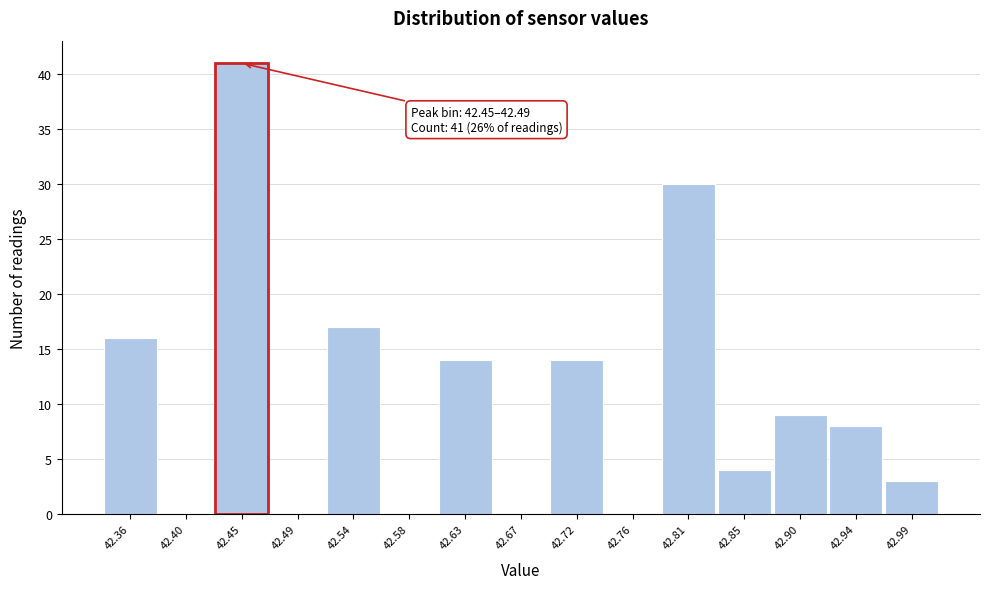

Reading left to right, what are all the values shown in this chart?

42.36=16	42.40=0	42.45=41	42.49=0	42.54=17	42.58=0	42.63=14	42.67=0	42.72=14	42.76=0	42.81=30	42.85=4	42.90=9	42.94=8	42.99=3